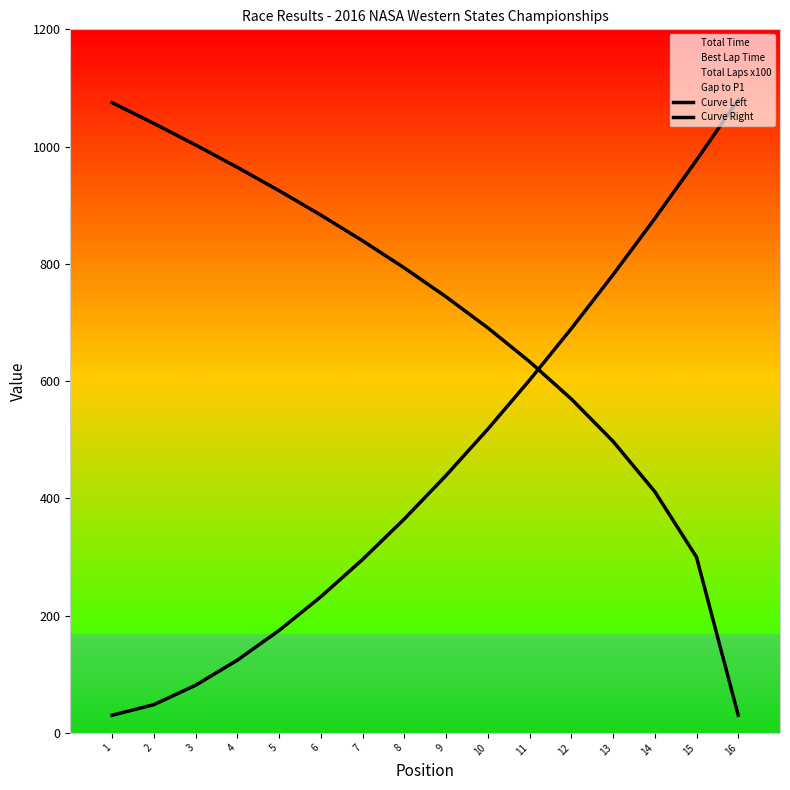

What is the minimum value shown in the chart?

30.0